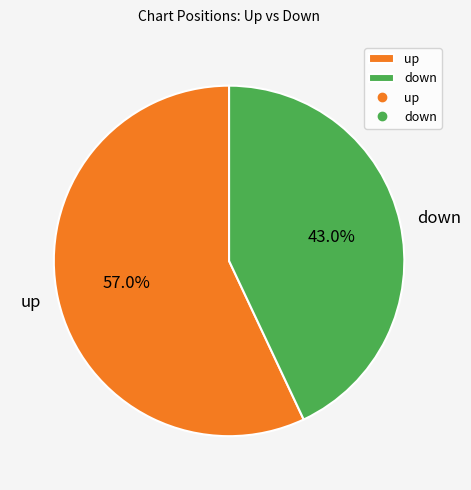

Does any single category account for the majority?

Yes